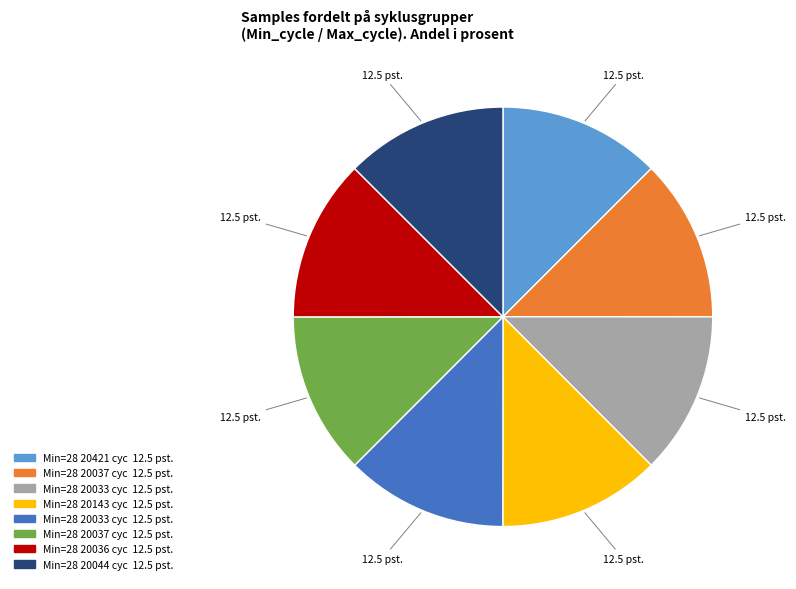

How many segments does this pie chart have?

8